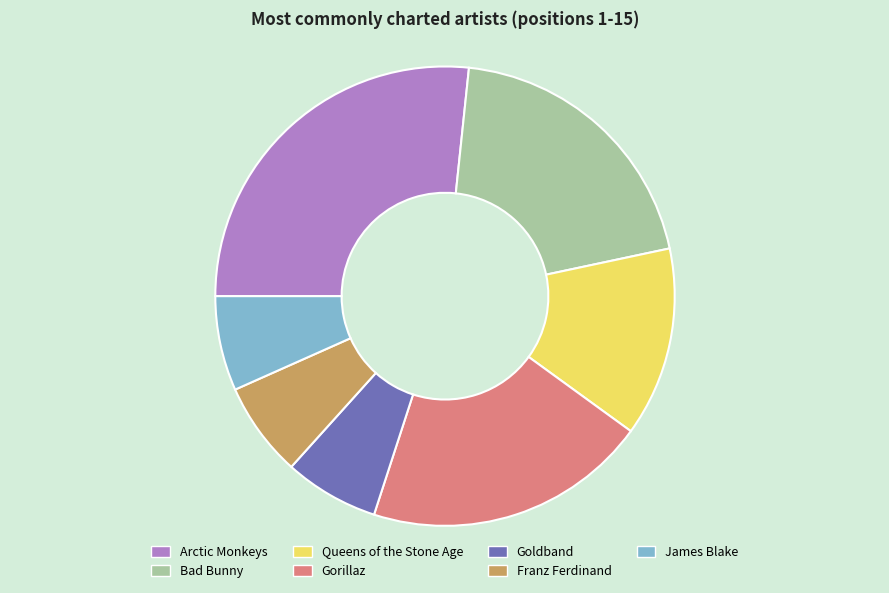

How many slices are in this pie chart?

7